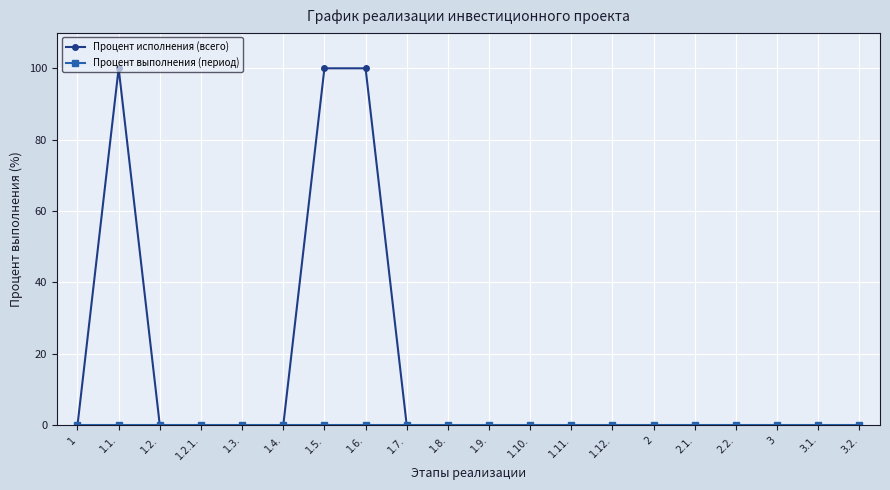

At how many categories does at least one series exceed 36?

3